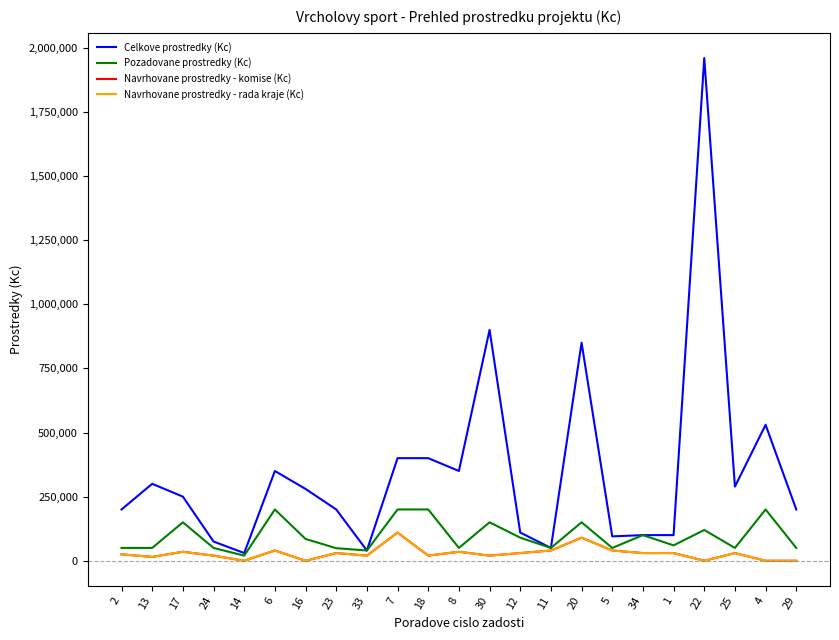

What is the sum of all Navrhovane prostredky - komise (Kc) values?

660000